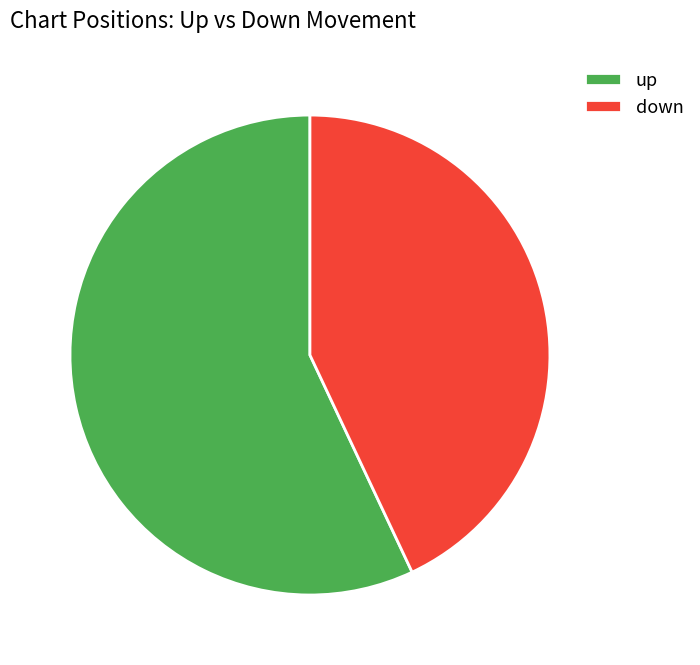

Between up and down, which is larger?

up